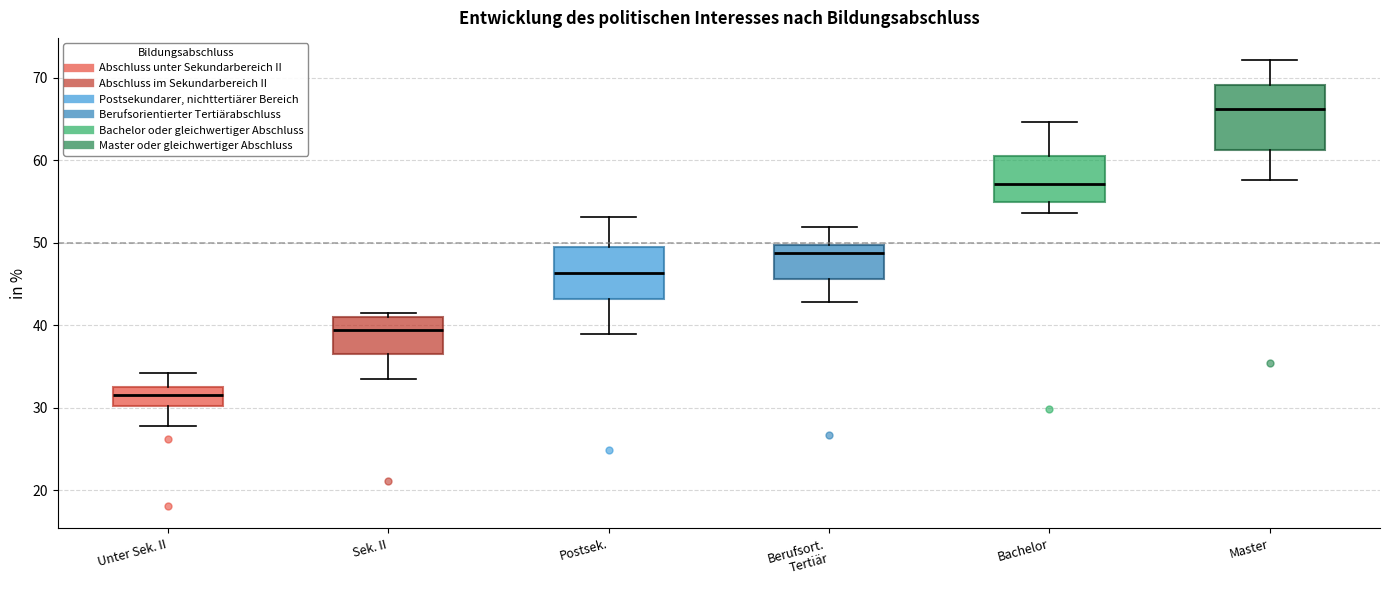

Reading left to right, transcribe this box plot: for each box, give where its median line is, the range the box spans, and where its two whiskers end, as read against the y-axis. The values are not printed on the chart, so give them approximately, as read against the axis.

Unter Sek. II: median 31, box 30 to 32, whiskers 28 to 34
Sek. II: median 39, box 36 to 41, whiskers 33 to 42
Postsek.: median 46, box 43 to 50, whiskers 39 to 53
Berufsort. Tertiär: median 49, box 46 to 50, whiskers 43 to 52
Bachelor: median 57, box 55 to 60, whiskers 54 to 65
Master: median 66, box 61 to 69, whiskers 58 to 72